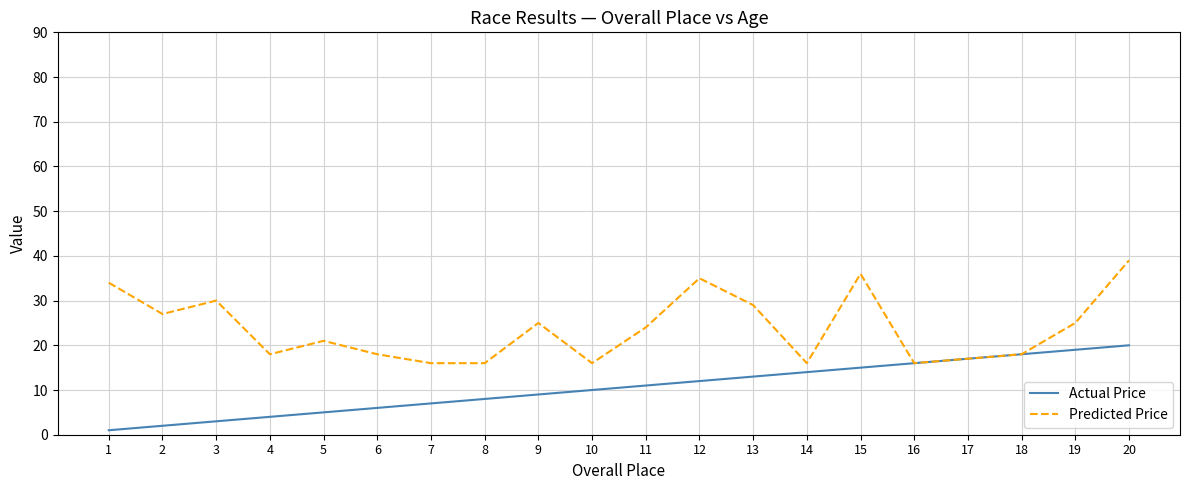

Which series has the widest spread of values?

Predicted Price